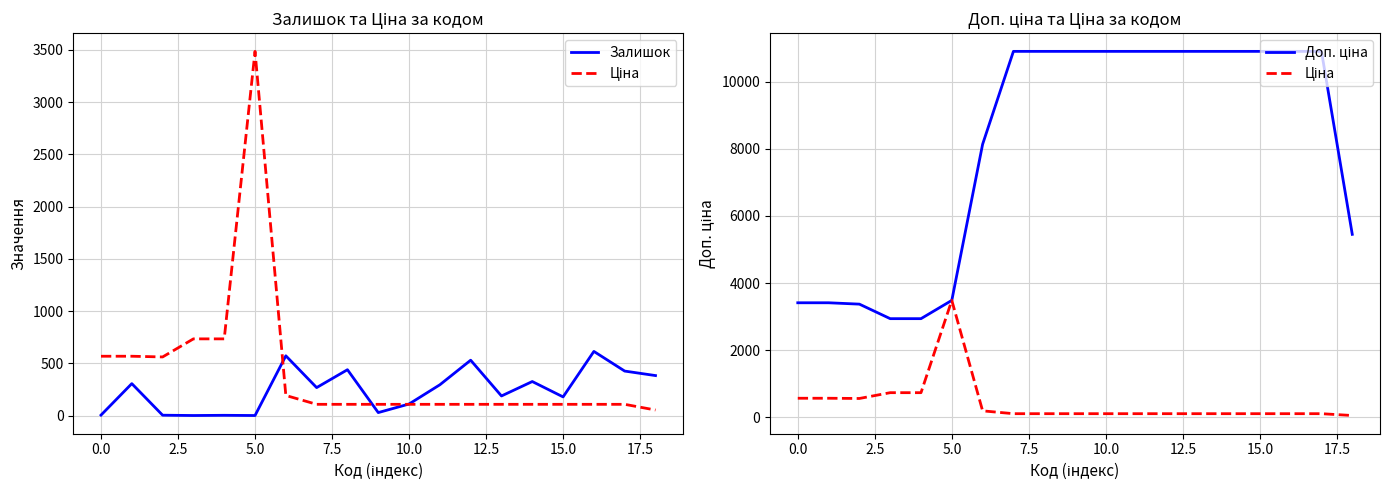

Which series has the largest range (max minus min)?

Доп. ціна